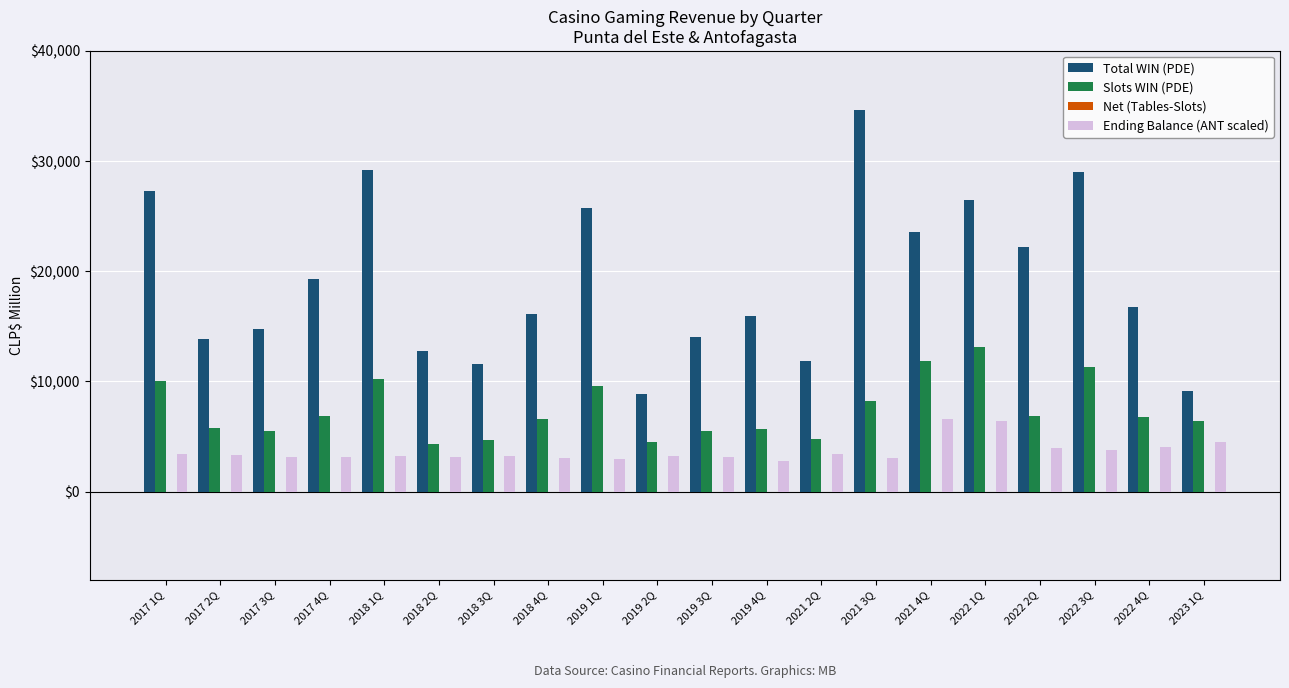

At which label does Total WIN (PDE) first exceed 16793?

2017 1Q